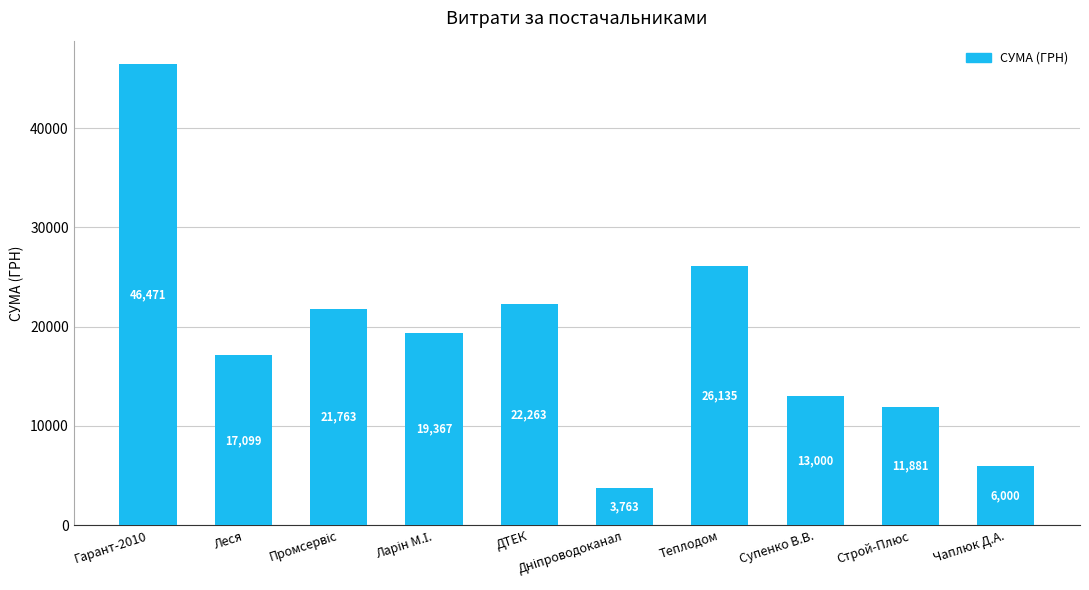

Is it true that the value at Леся is 17098.8?

True